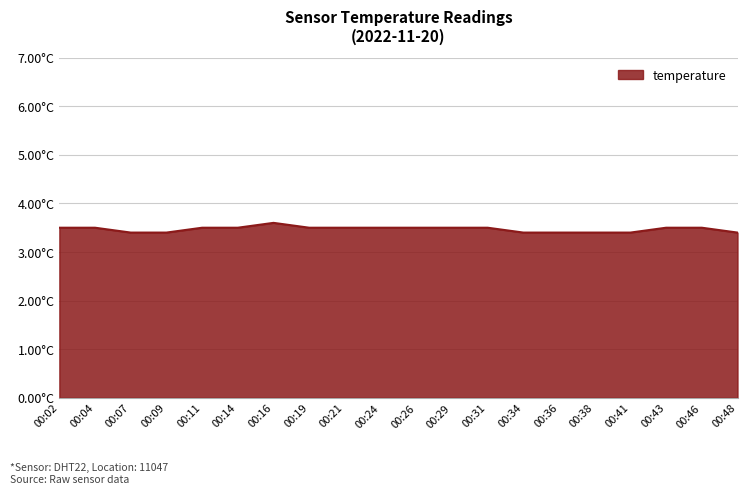

At which category does the chart reach its peak across all series?

00:16